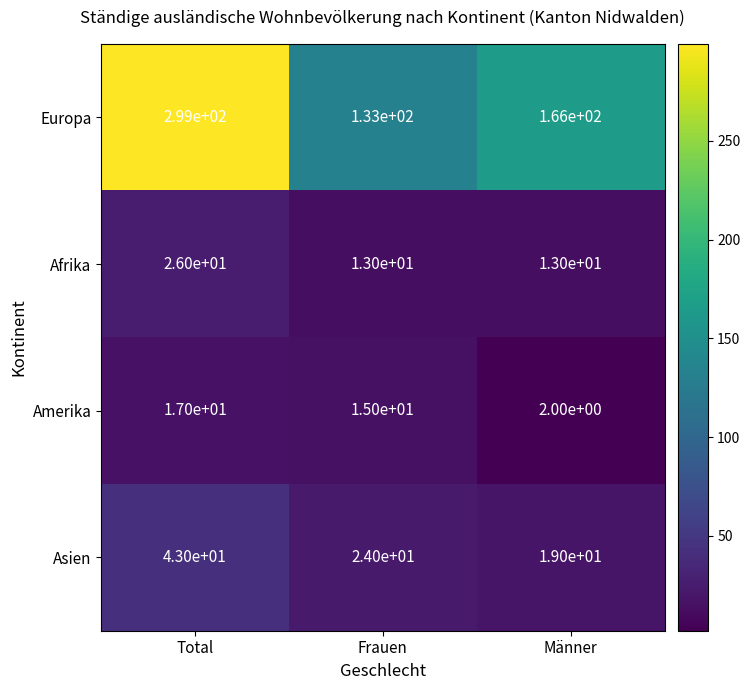

What is the spread (max minus min) of values at Total?

282